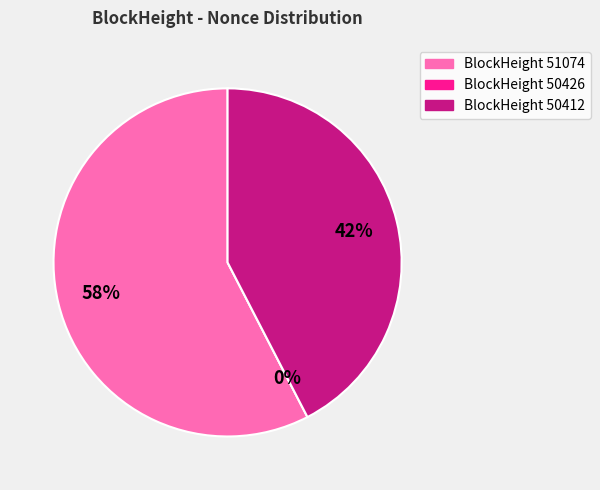

To the nearest percent, what portion does 50412 represent?

42%